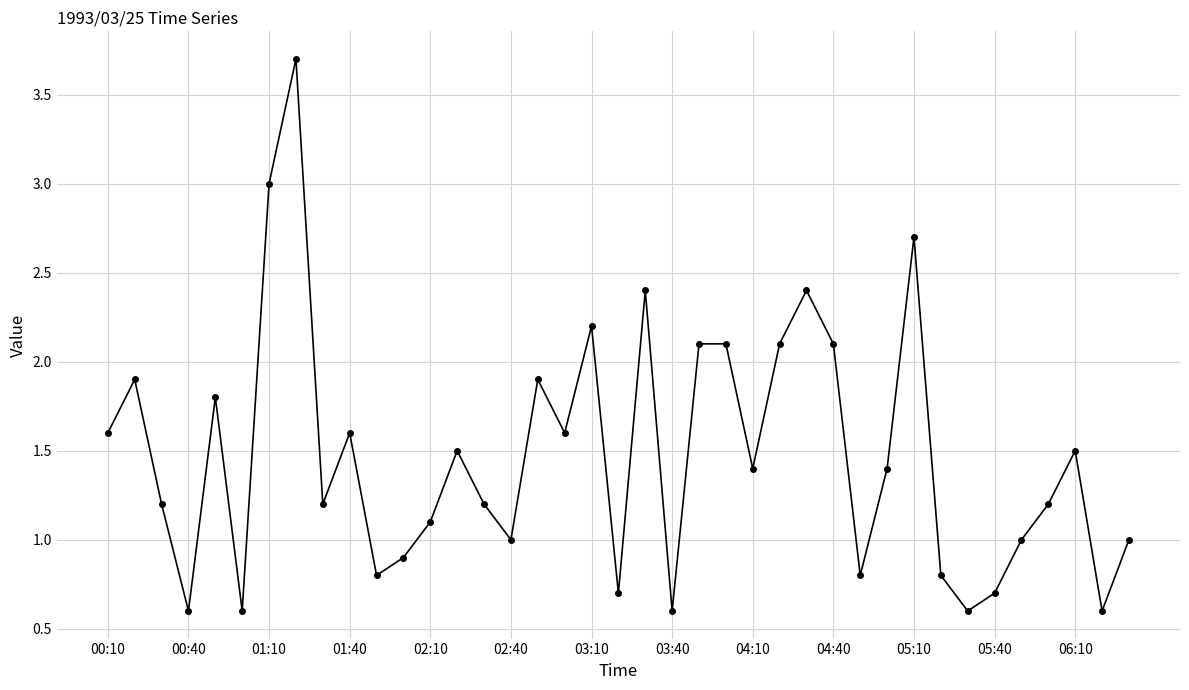

Reading left to right, what are all the values shown in this chart?

1.6	1.9	1.2	0.6	1.8	0.6	3.0	3.7	1.2	1.6	0.8	0.9	1.1	1.5	1.2	1.0	1.9	1.6	2.2	0.7	2.4	0.6	2.1	2.1	1.4	2.1	2.4	2.1	0.8	1.4	2.7	0.8	0.6	0.7	1.0	1.2	1.5	0.6	1.0